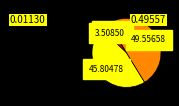

Count the number of slices in the pie.

4